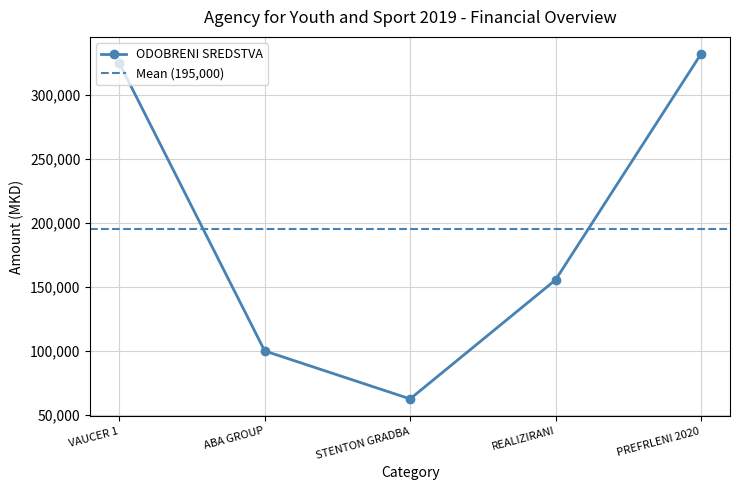

Does the chart have visible grid lines?

Yes